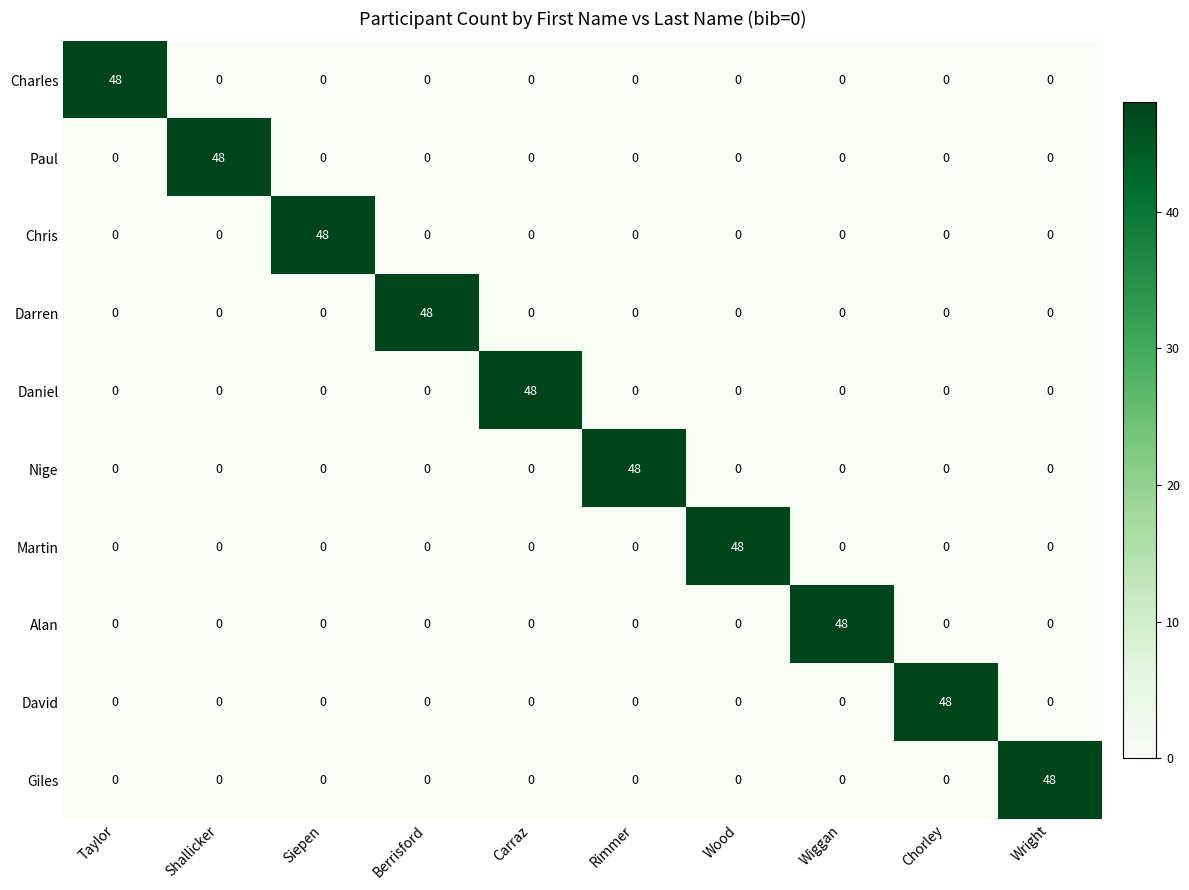

At how many categories does at least one series exceed 22?

10